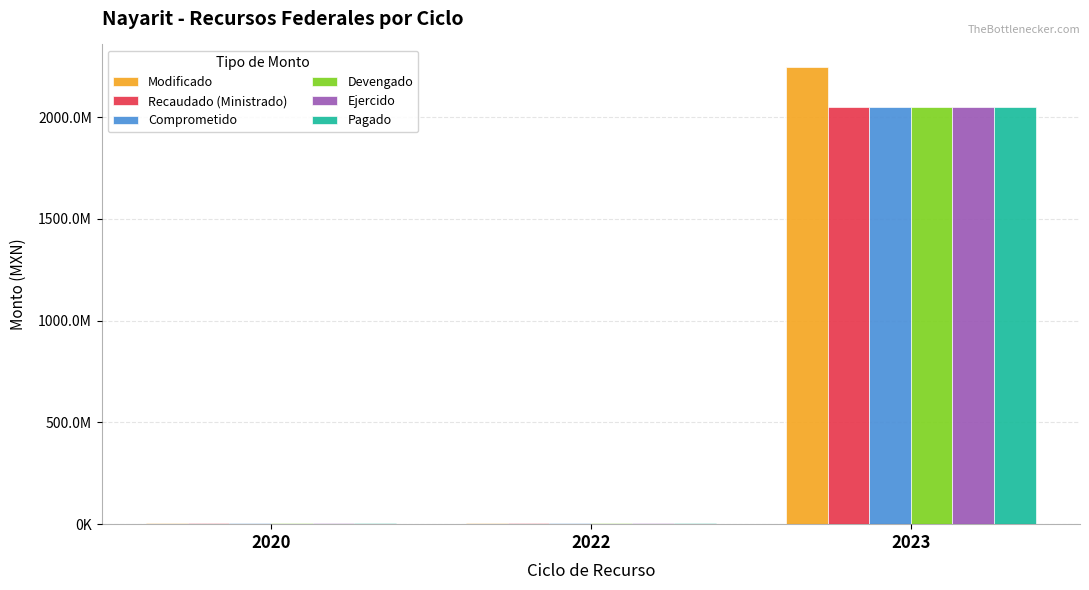

Rank the categories by Ejercido value from highest to lowest.

2023, 2022, 2020